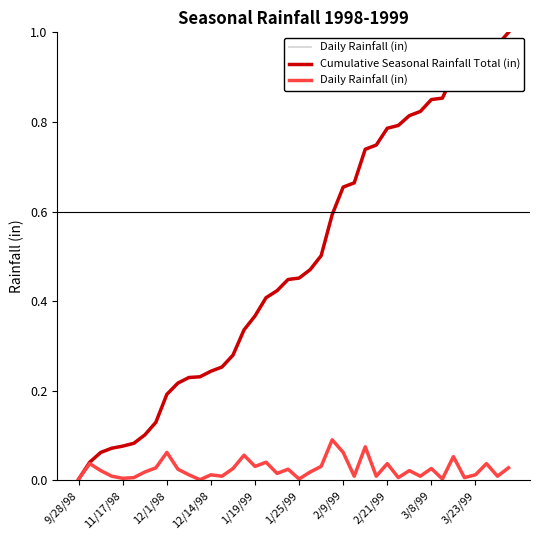

What are all the series names shown in the legend?

Daily Rainfall (in), Cumulative Seasonal Rainfall Total (in)